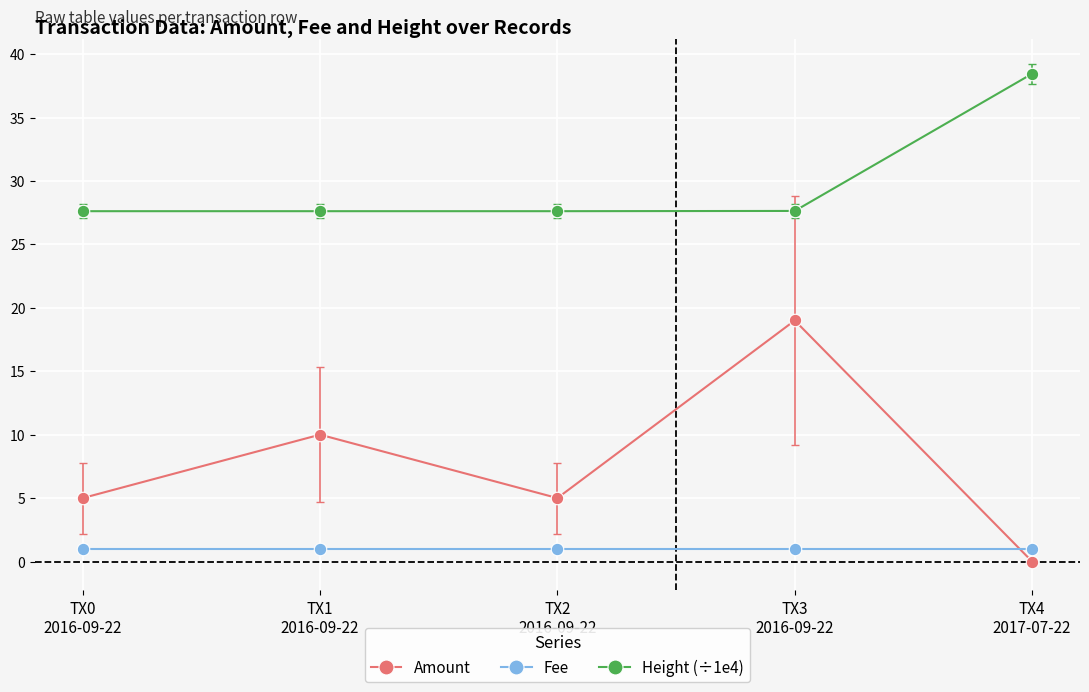

Which category has the lowest value across all series?

TX4
2017-07-22